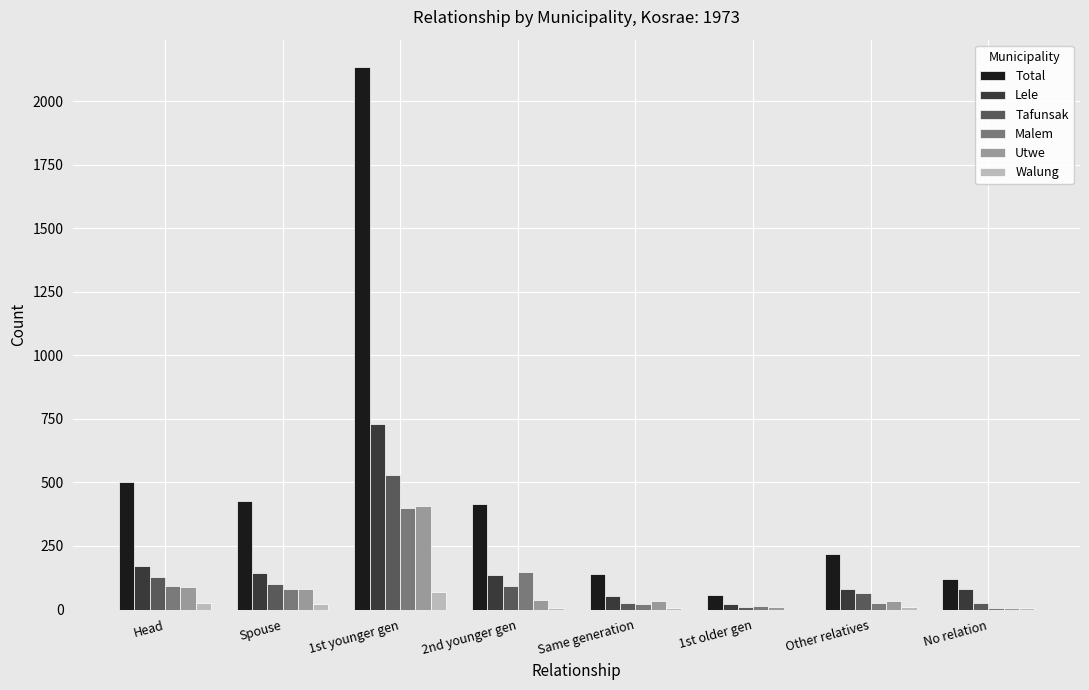

The value of Lele at Spouse is 145. True or false?

True